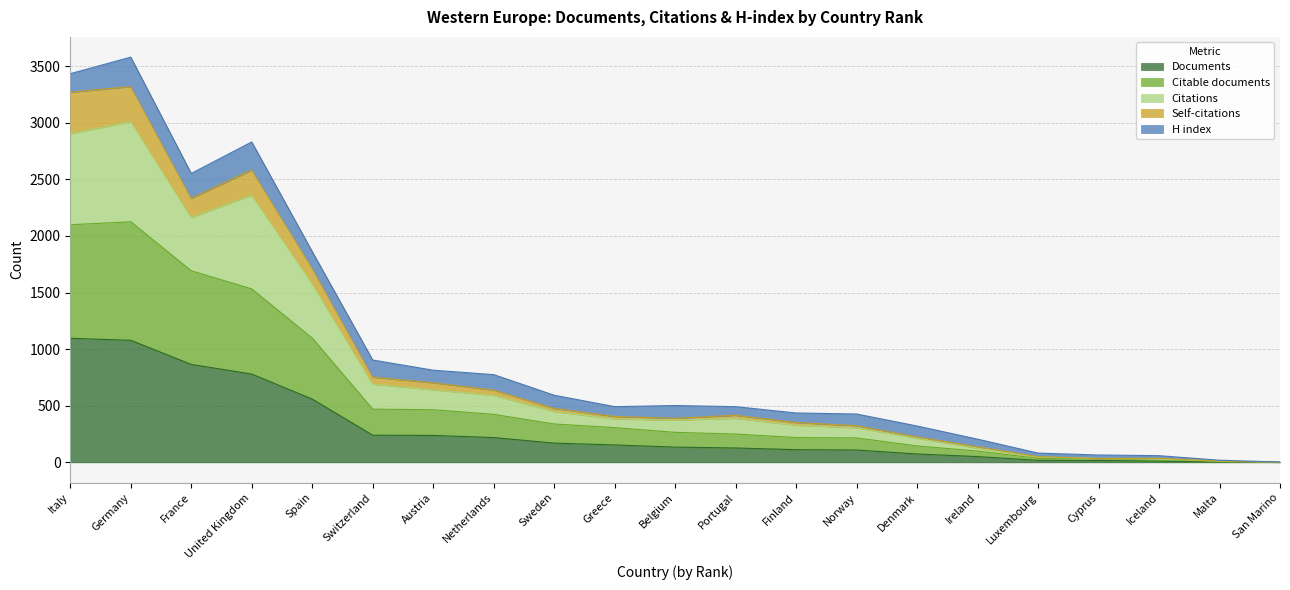

In Citations, how many points are higher than both neighbors (excluding endpoints)?

3